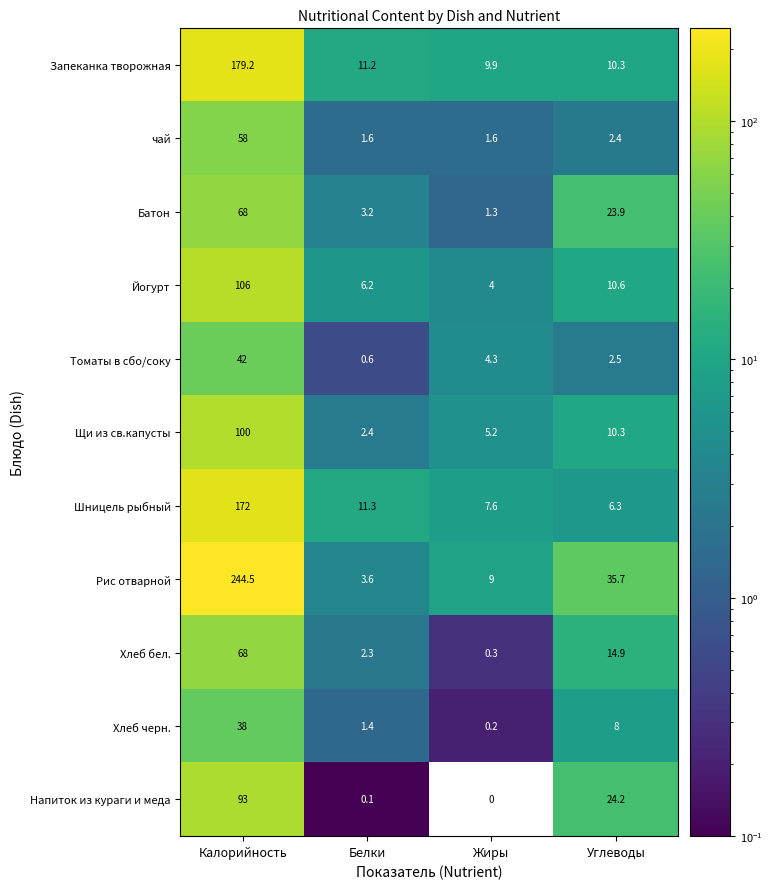

At Белки, list the series in order from smallest to largest.

Напиток из кураги и меда, Томаты в сбо/соку, Хлеб черн., чай, Хлеб бел., Щи из св.капусты, Батон, Рис отварной, Йогурт, Запеканка творожная, Шницель рыбный